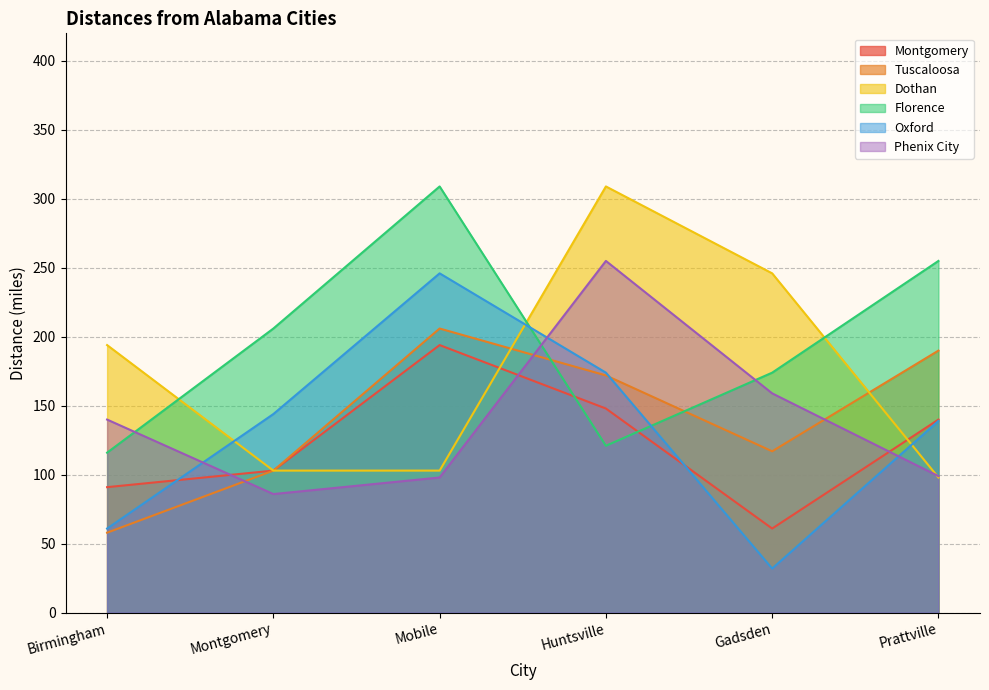

Where does the Montgomery series first go above 140?

Mobile